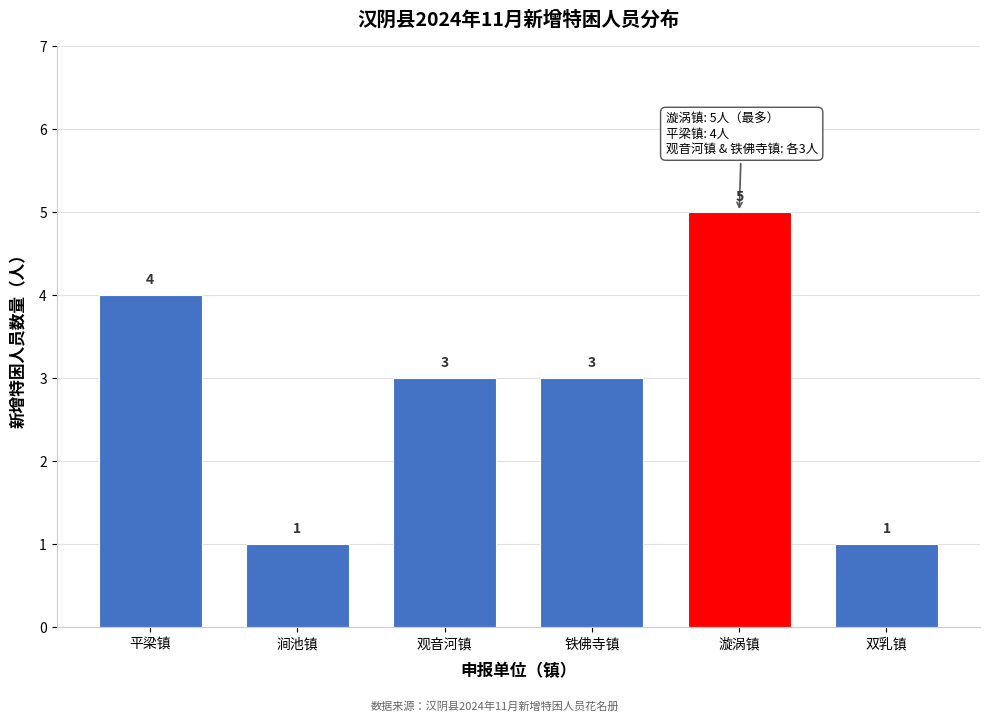

Reading left to right, transcribe all the data shown in this chart.

平梁镇=4	涧池镇=1	观音河镇=3	铁佛寺镇=3	漩涡镇=5	双乳镇=1